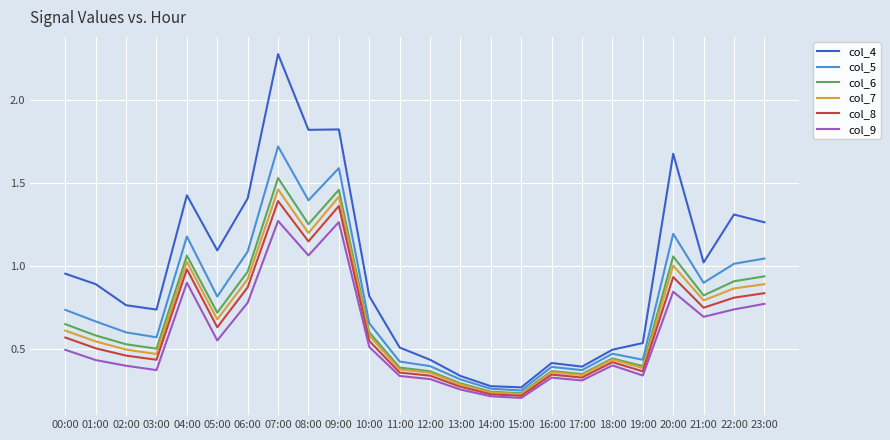

What is the highest value of the col_4 series?

2.3